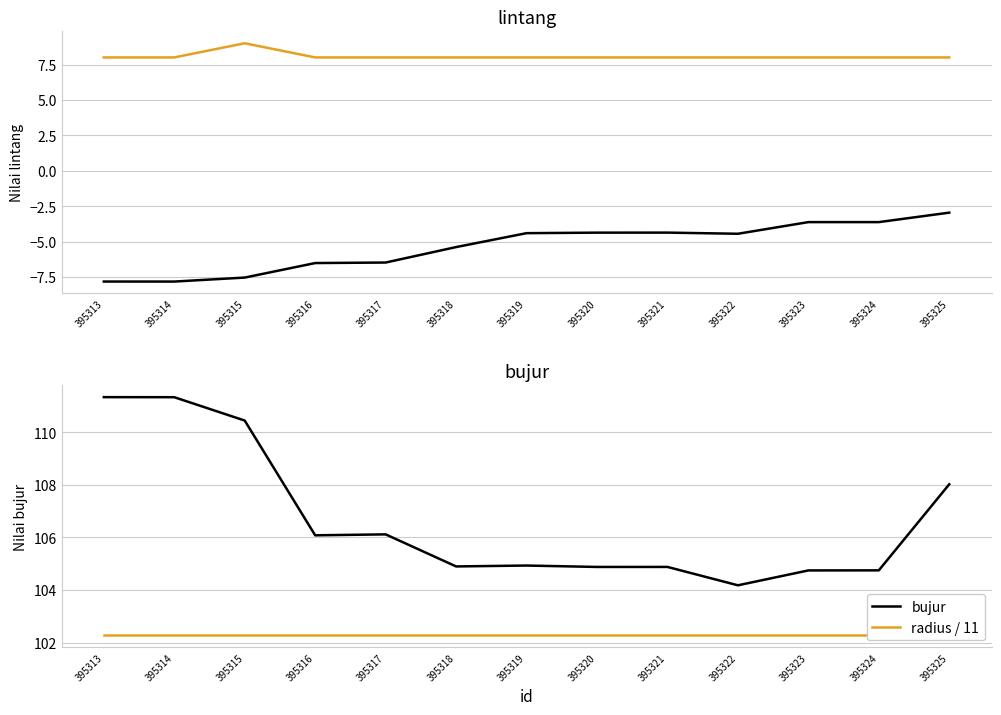

At which category is the sum across all series the highest?

395325